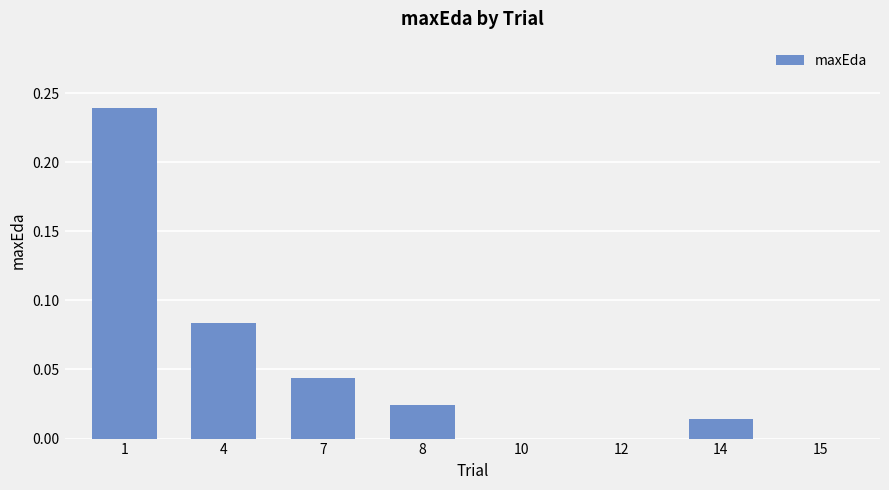

What is the sum of all values?

0.4